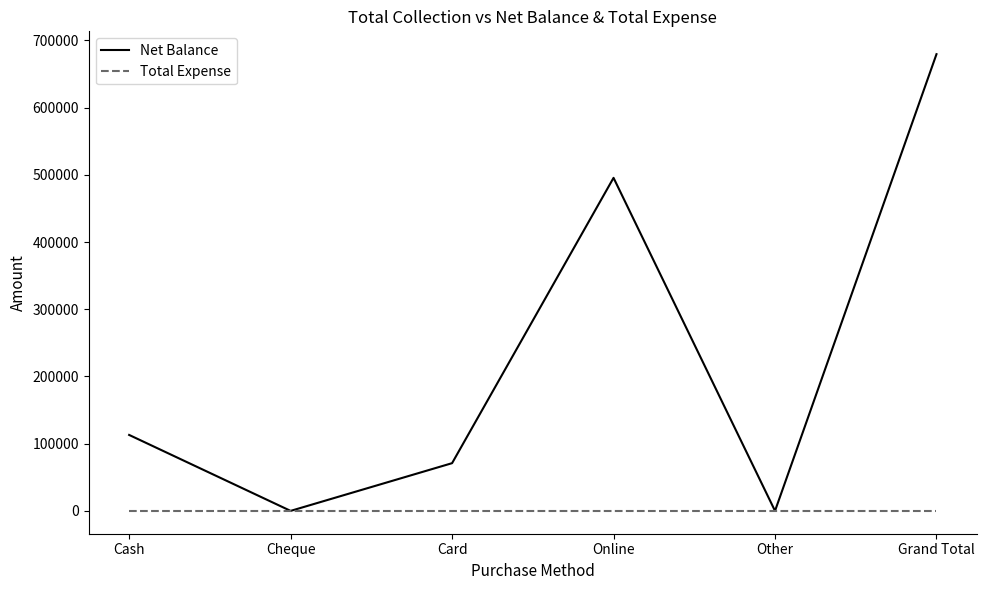

What is the highest value of the Net Balance series?

679501